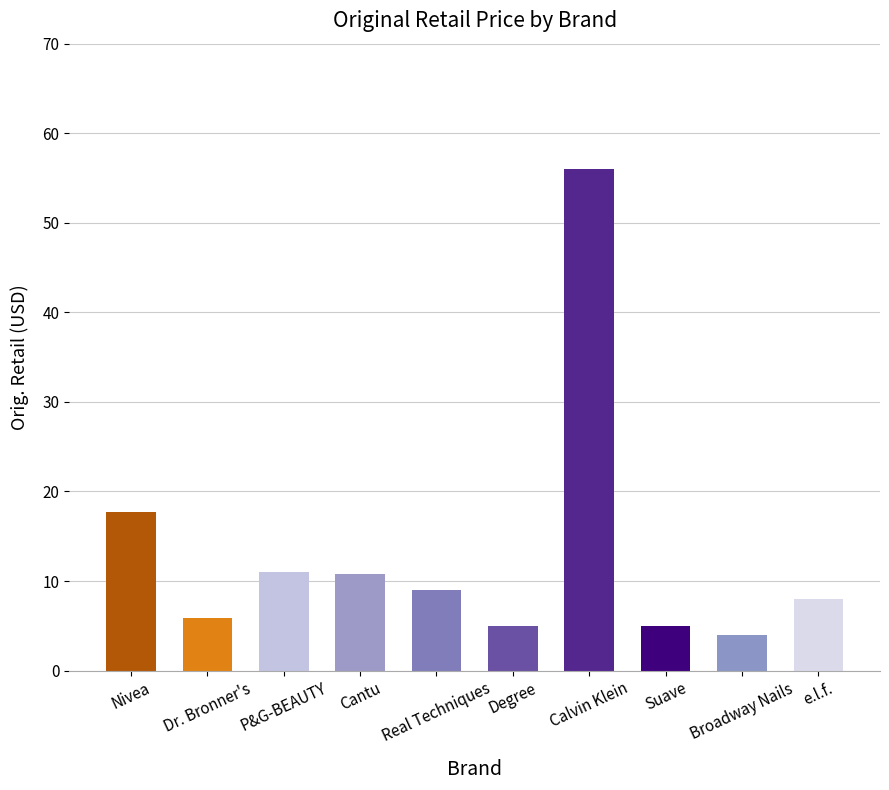

What position from the left is Broadway Nails?

9